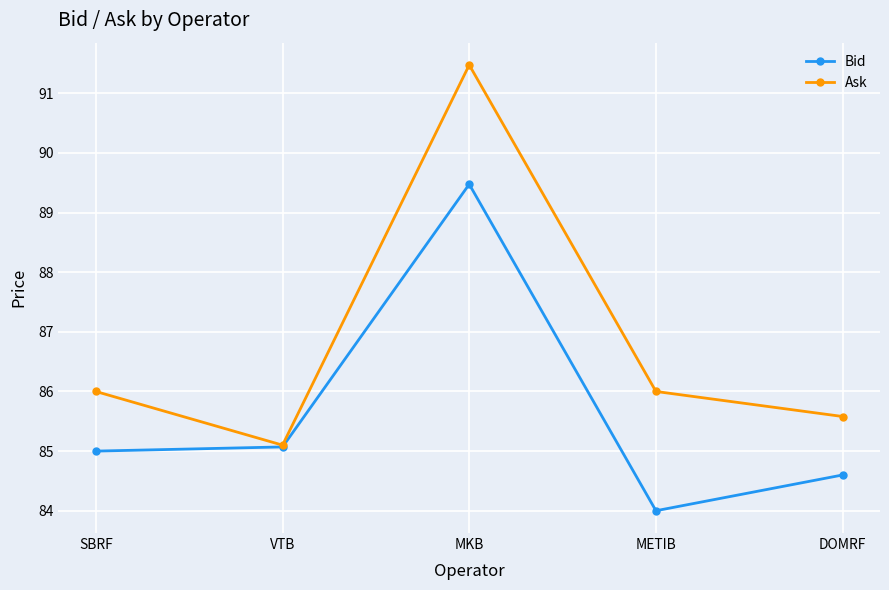

Reading left to right, list all the values displayed in this chart.

Bid: SBRF=85.0	VTB=85.1	MKB=89.5	METIB=84.0	DOMRF=84.6
Ask: SBRF=86.0	VTB=85.1	MKB=91.5	METIB=86.0	DOMRF=85.6